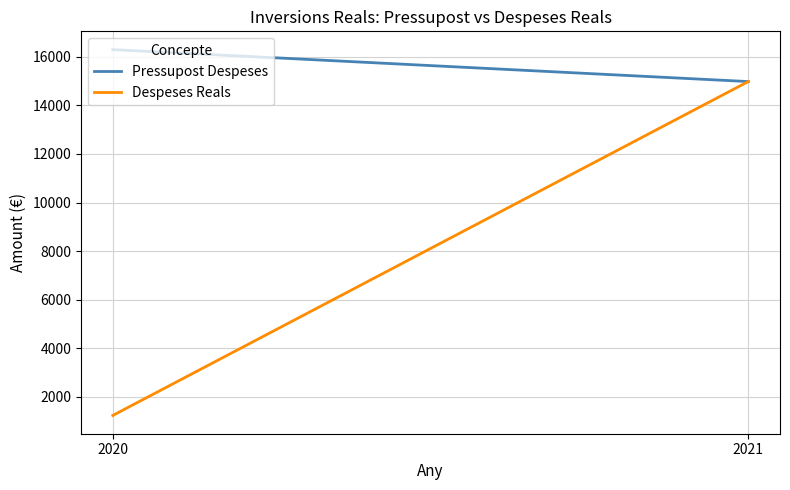

Where is Pressupost Despeses nearest to the value 15641?

2021